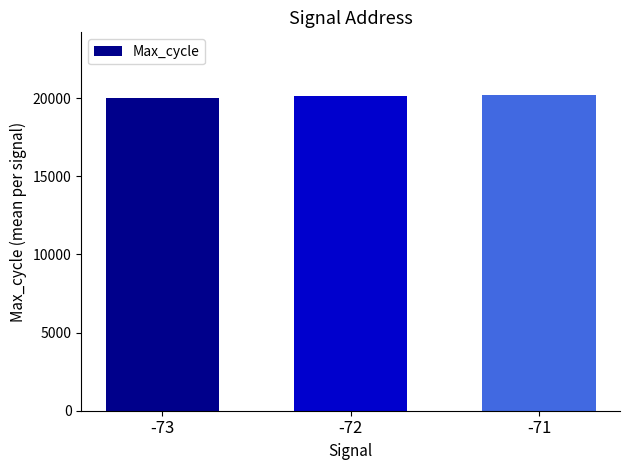

What is the difference between the values at -73 and -71?

146.6